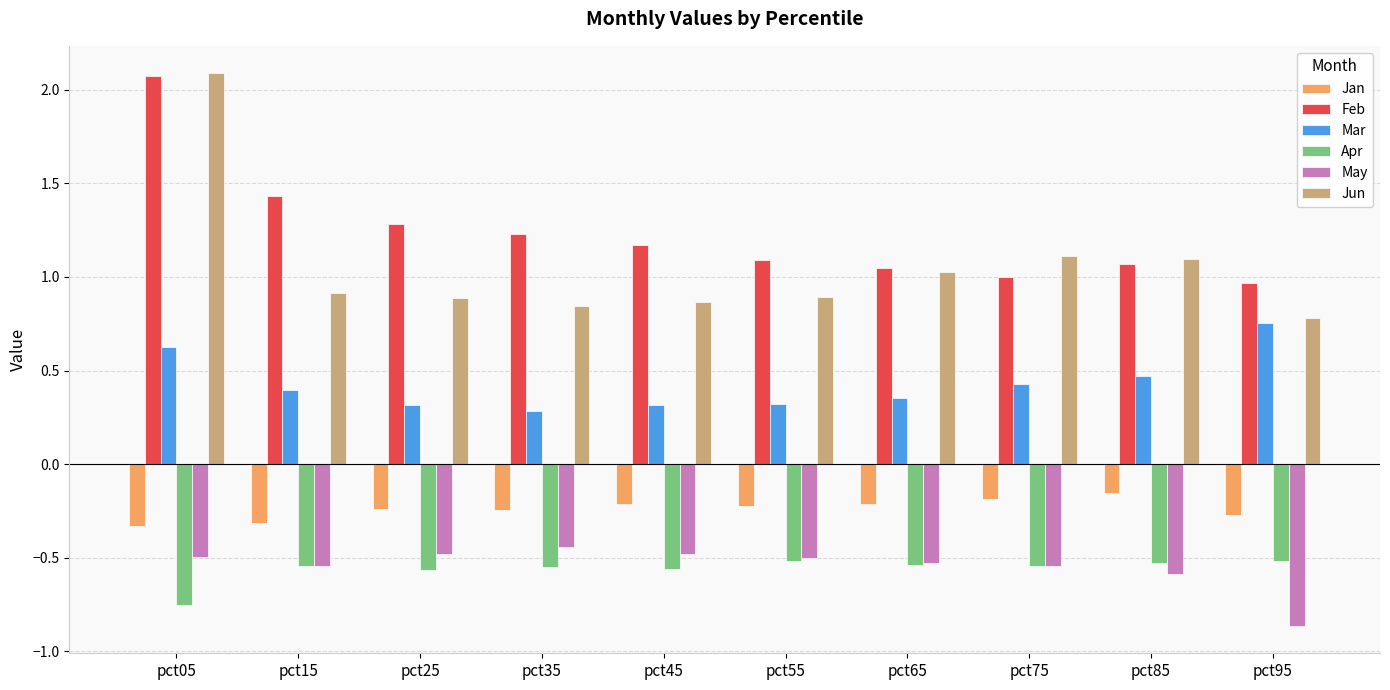

What is the greatest value displayed?

2.1